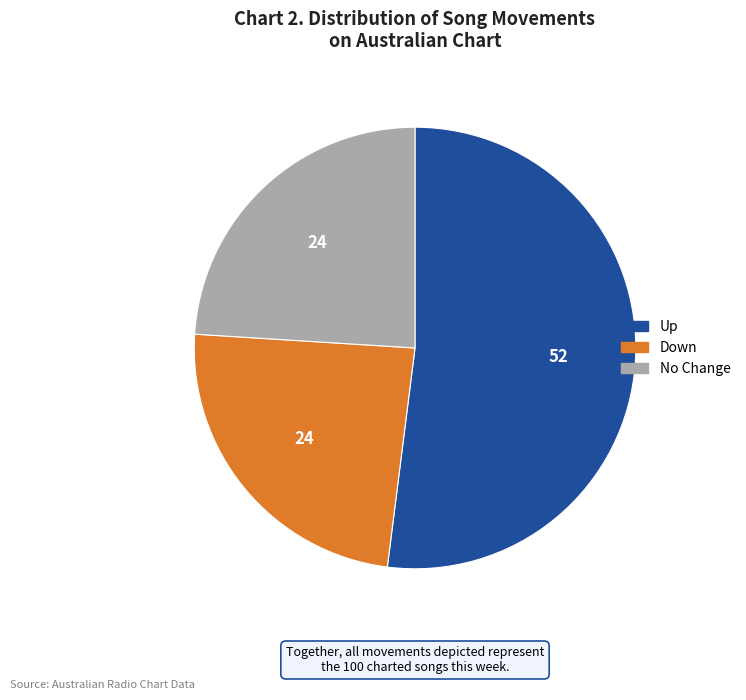

Is there a majority slice in this chart?

Yes